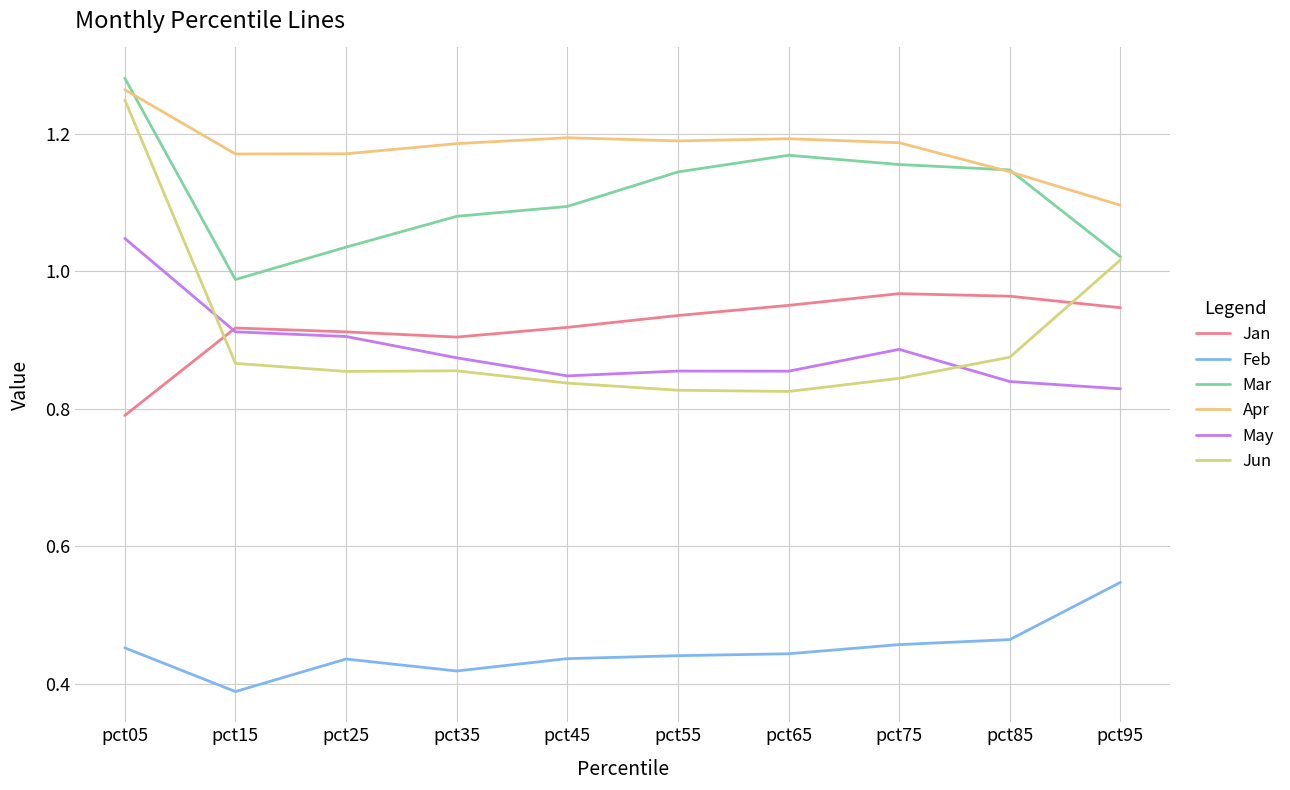

True or false: Apr and Feb intersect in this chart.

False